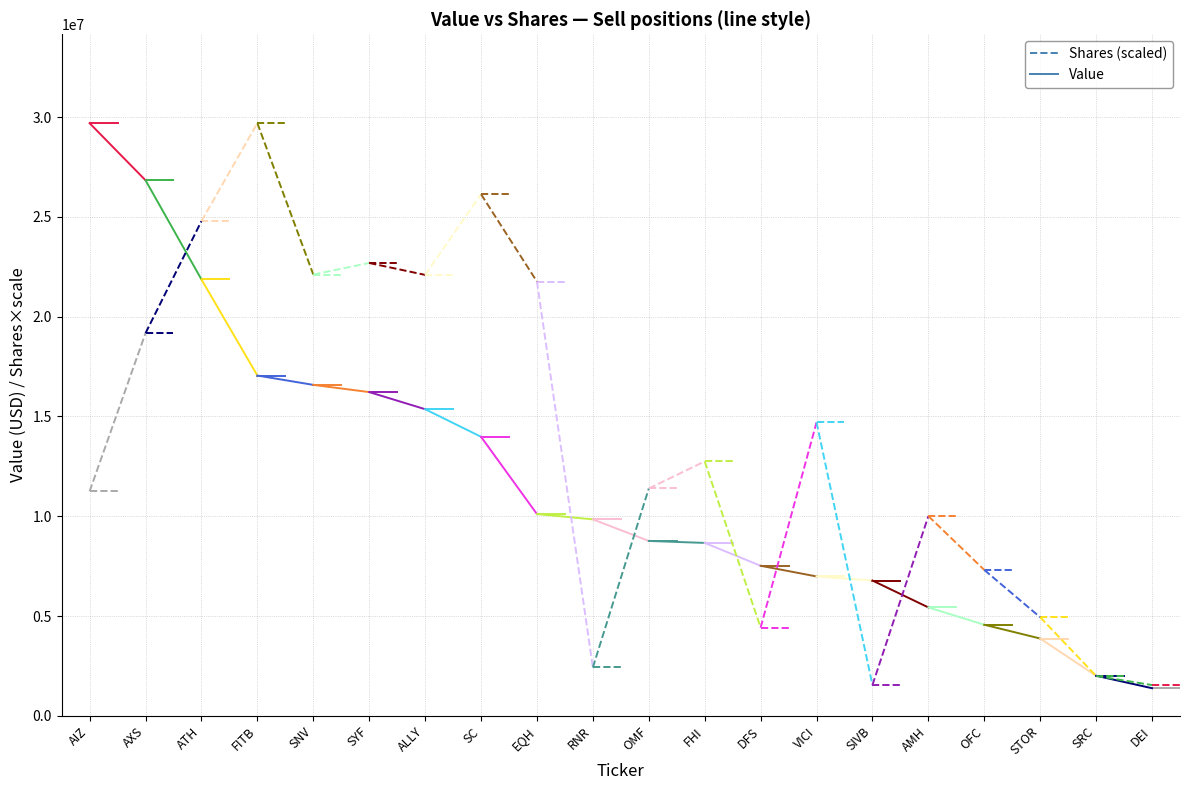

The Shares (scaled) series shows 11252620.3 at AIZ. True or false?

True